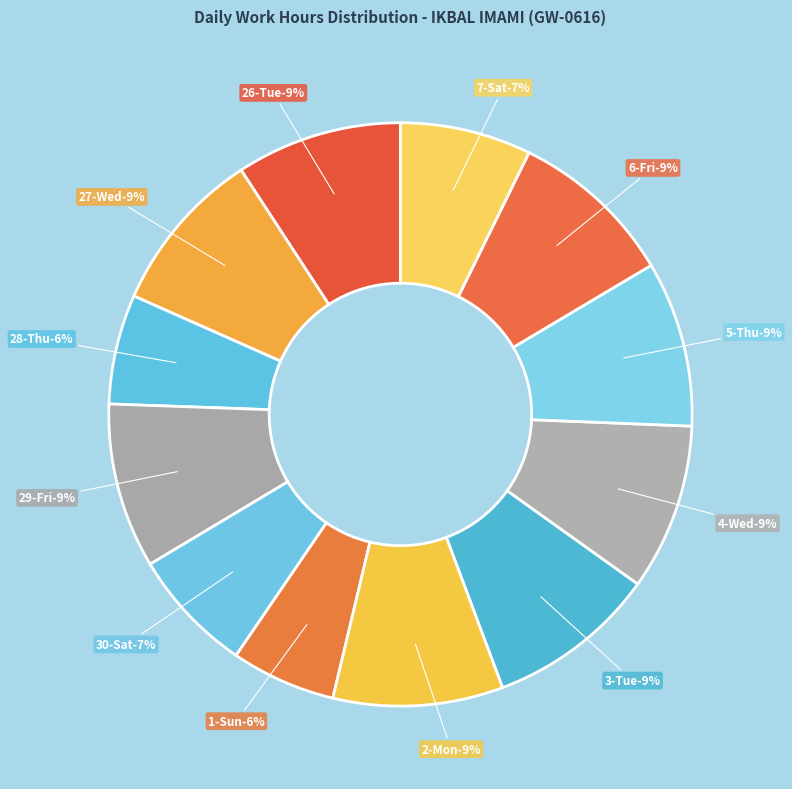

Rank the categories by value from lowest to highest.

1-Sun, 28-Thu, 30-Sat, 7-Sat, 27-Wed, 29-Fri, 5-Thu, 26-Tue, 6-Fri, 4-Wed, 2-Mon, 3-Tue